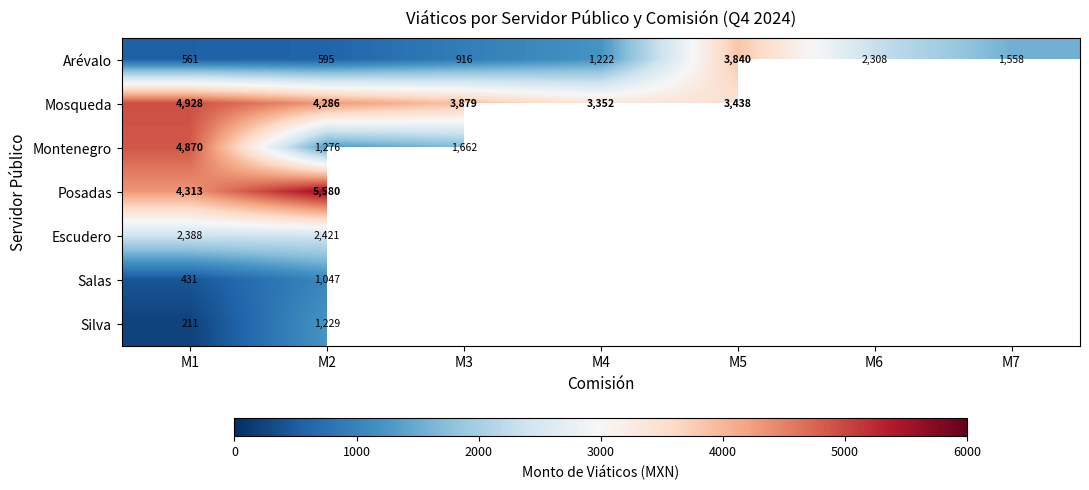

How many distinct data groups are displayed?

7